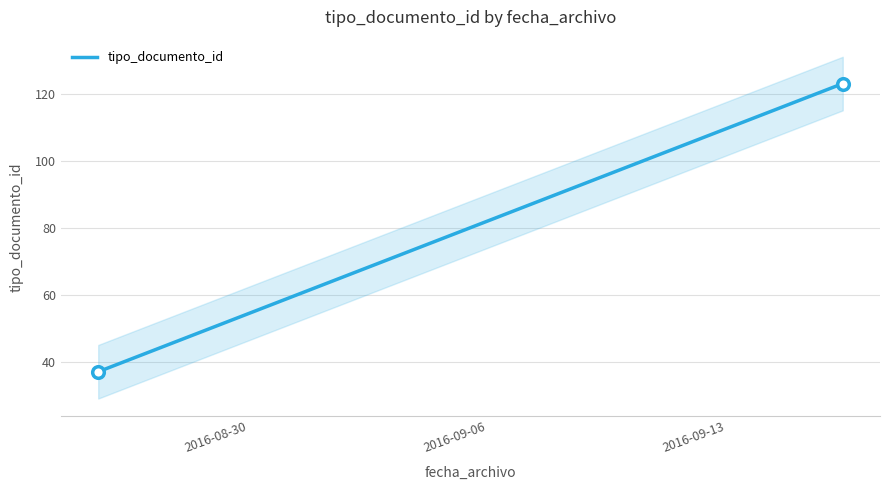

What is the range of Y values (max minus min)?

86